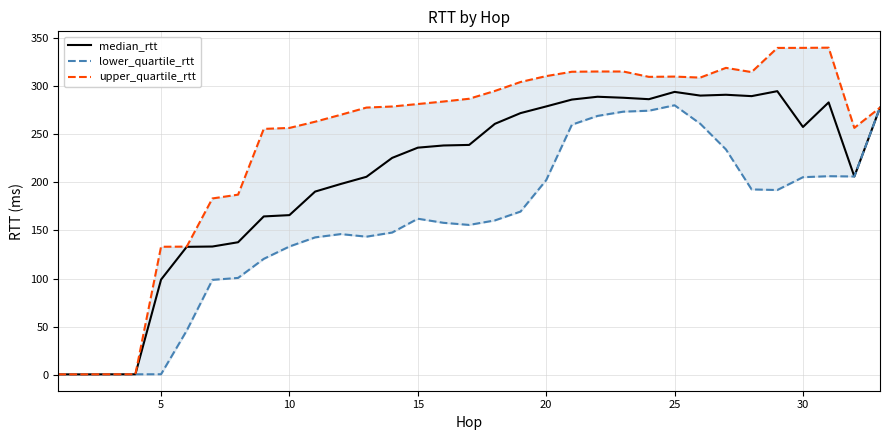

Does the chart have visible grid lines?

Yes